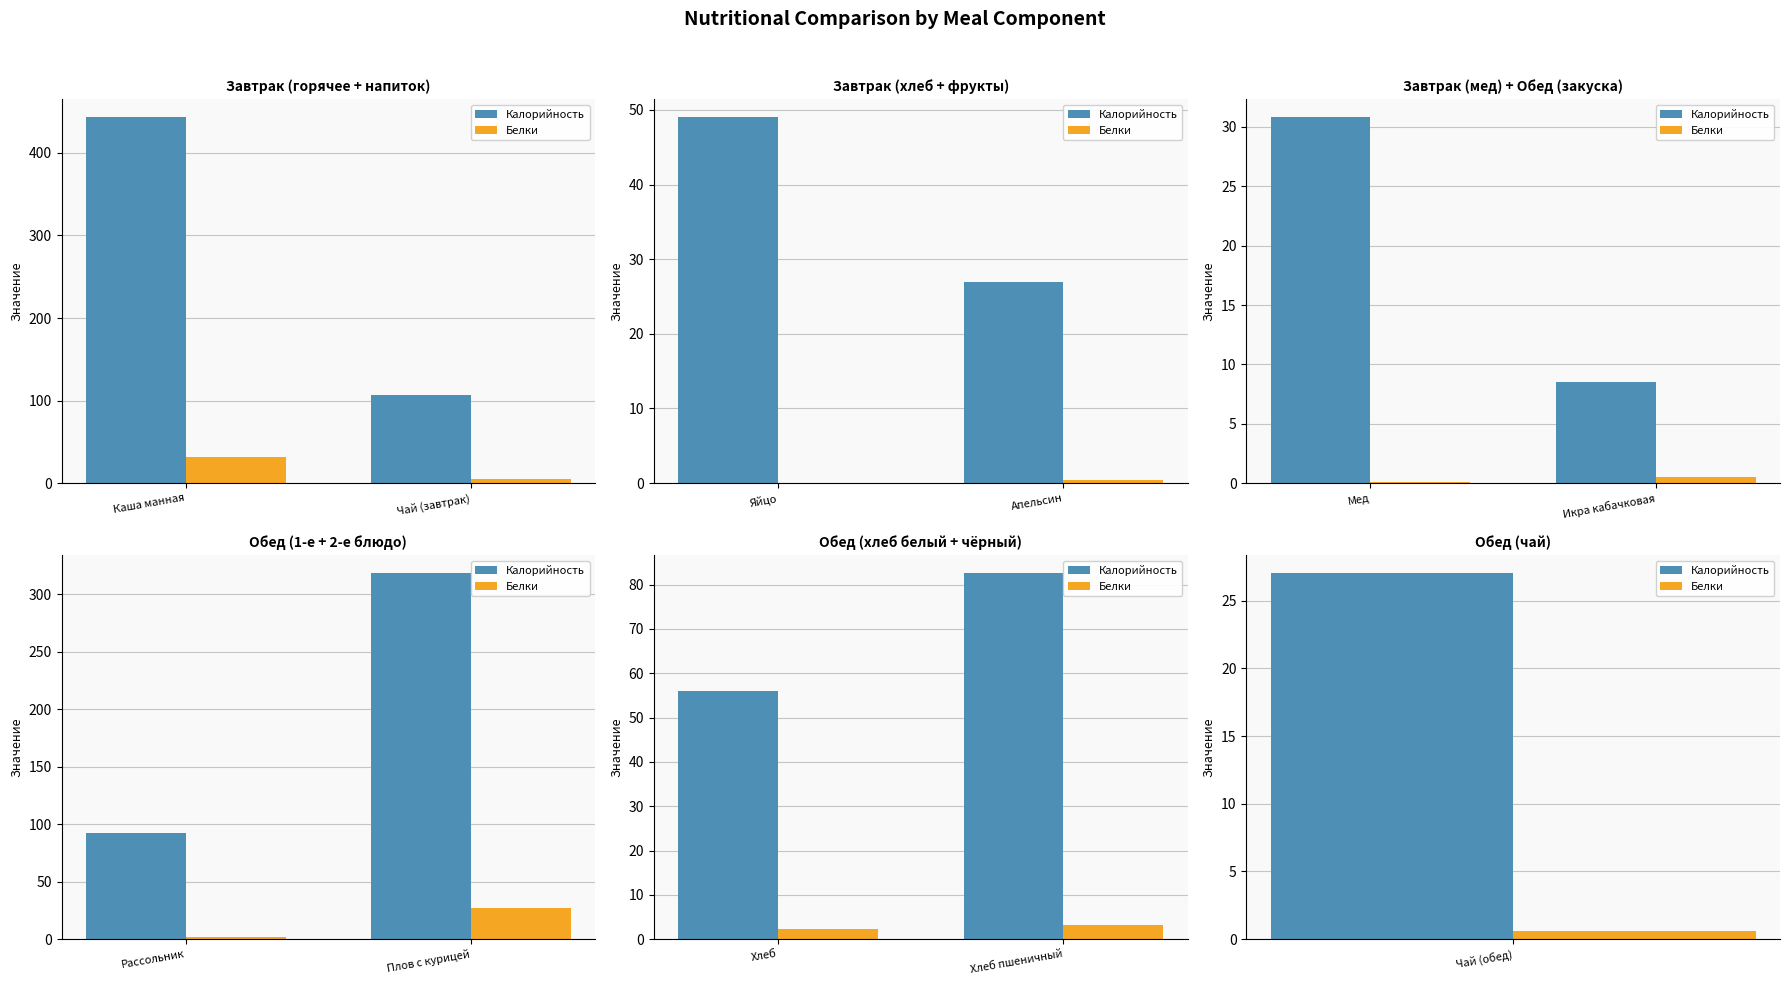

Which series has the largest total across all categories?

Калорийность